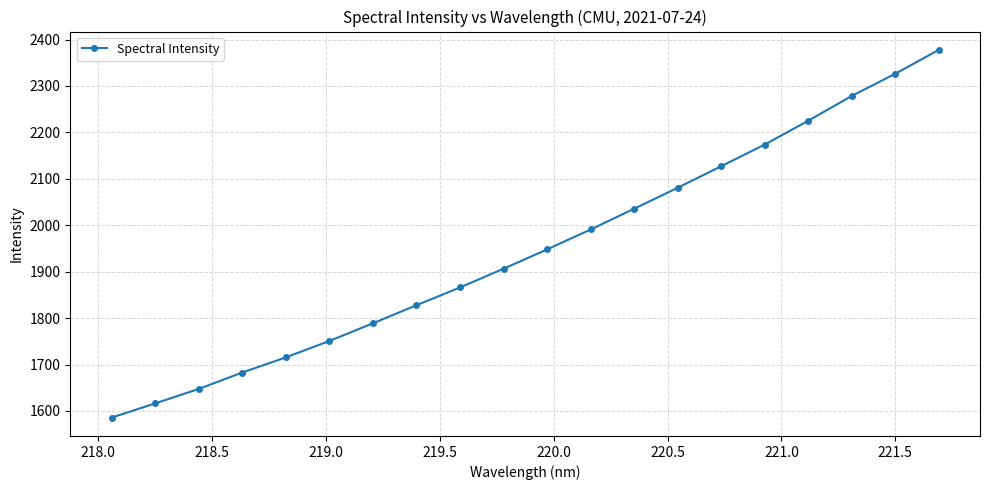

What is the maximum value shown in the chart?

2377.7